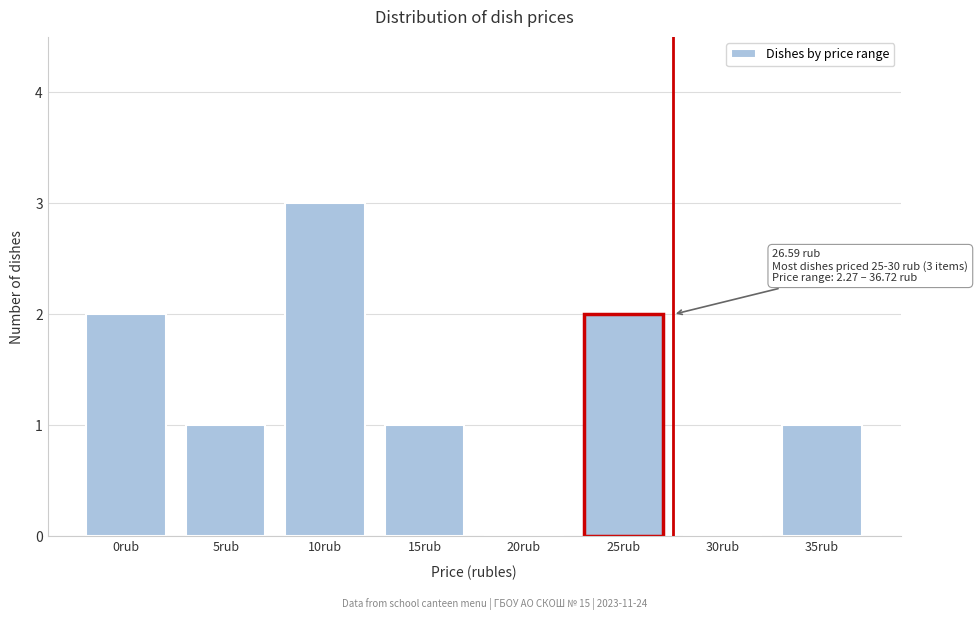

Reading left to right, extract all data points from this chart.

0rub=2	5rub=1	10rub=3	15rub=1	20rub=0	25rub=2	30rub=0	35rub=1